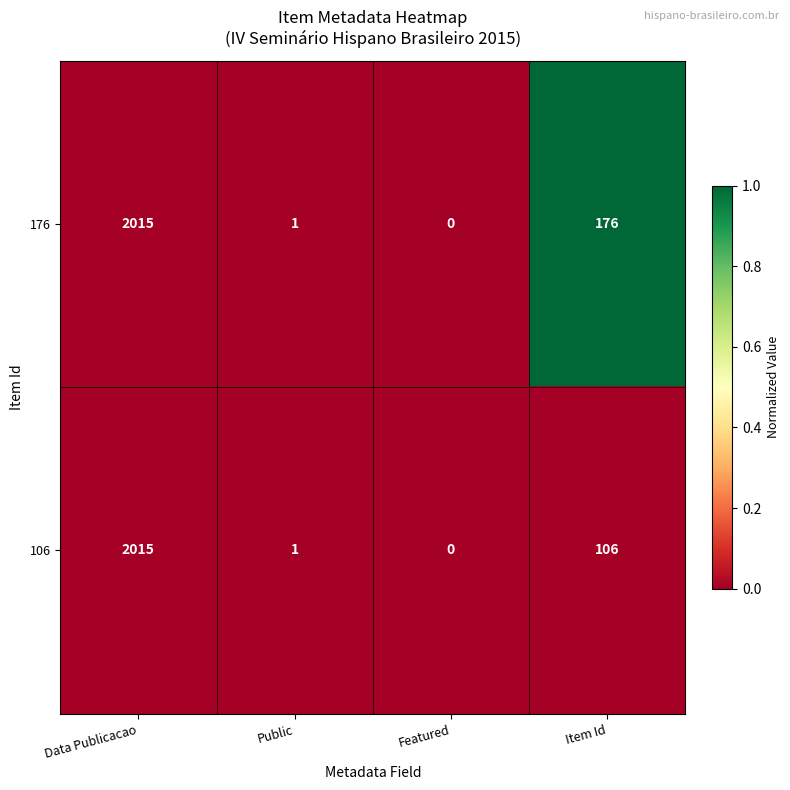

What is the spread (max minus min) of values at Item Id?

70